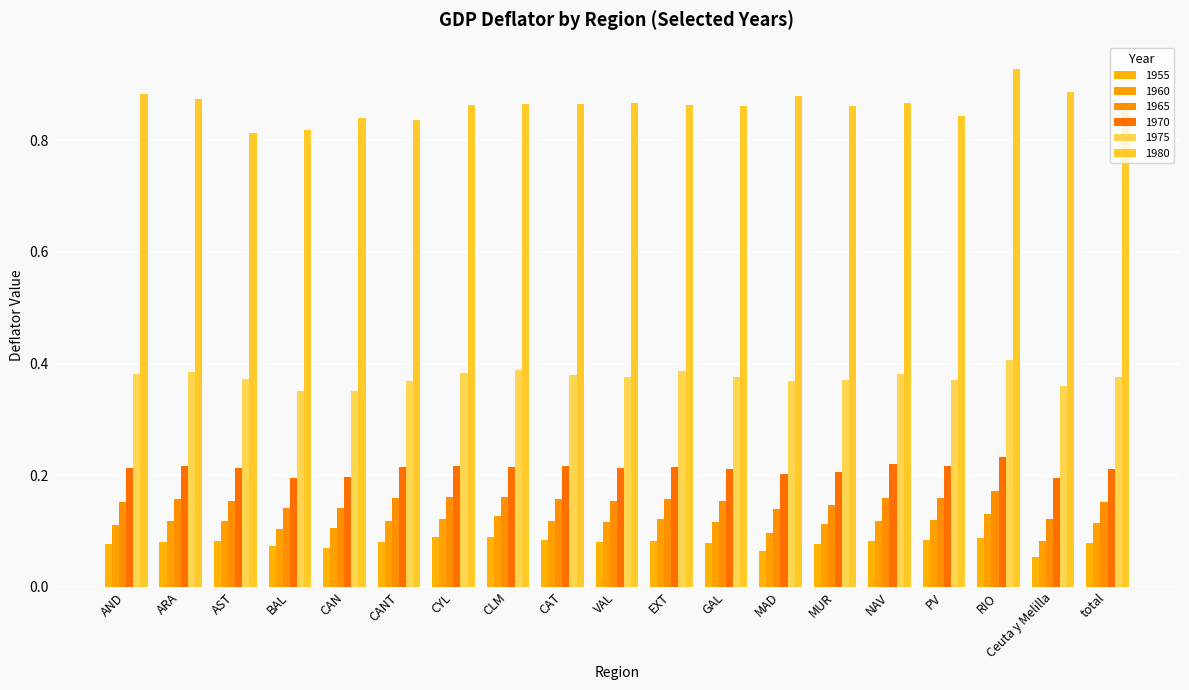

Reading left to right, transcribe all the data shown in this chart.

1955: 0.1	0.1	0.1	0.1	0.1	0.1	0.1	0.1	0.1	0.1	0.1	0.1	0.1	0.1	0.1	0.1	0.1	0.1	0.1
1960: 0.1	0.1	0.1	0.1	0.1	0.1	0.1	0.1	0.1	0.1	0.1	0.1	0.1	0.1	0.1	0.1	0.1	0.1	0.1
1965: 0.2	0.2	0.2	0.1	0.1	0.2	0.2	0.2	0.2	0.2	0.2	0.2	0.1	0.1	0.2	0.2	0.2	0.1	0.2
1970: 0.2	0.2	0.2	0.2	0.2	0.2	0.2	0.2	0.2	0.2	0.2	0.2	0.2	0.2	0.2	0.2	0.2	0.2	0.2
1975: 0.4	0.4	0.4	0.4	0.4	0.4	0.4	0.4	0.4	0.4	0.4	0.4	0.4	0.4	0.4	0.4	0.4	0.4	0.4
1980: 0.9	0.9	0.8	0.8	0.8	0.8	0.9	0.9	0.9	0.9	0.9	0.9	0.9	0.9	0.9	0.8	0.9	0.9	0.9